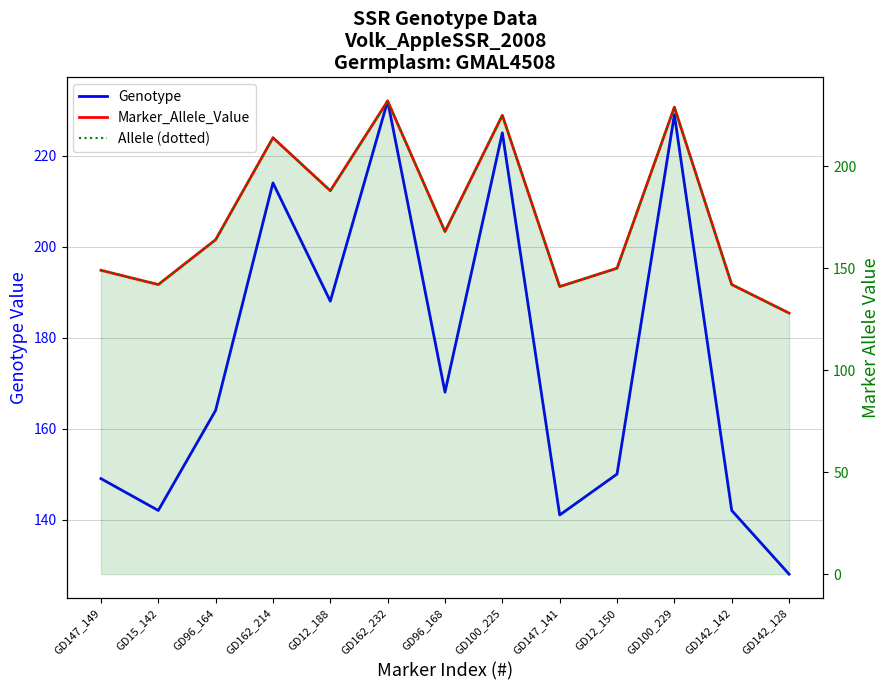

At how many categories does at least one series exceed 216?

3